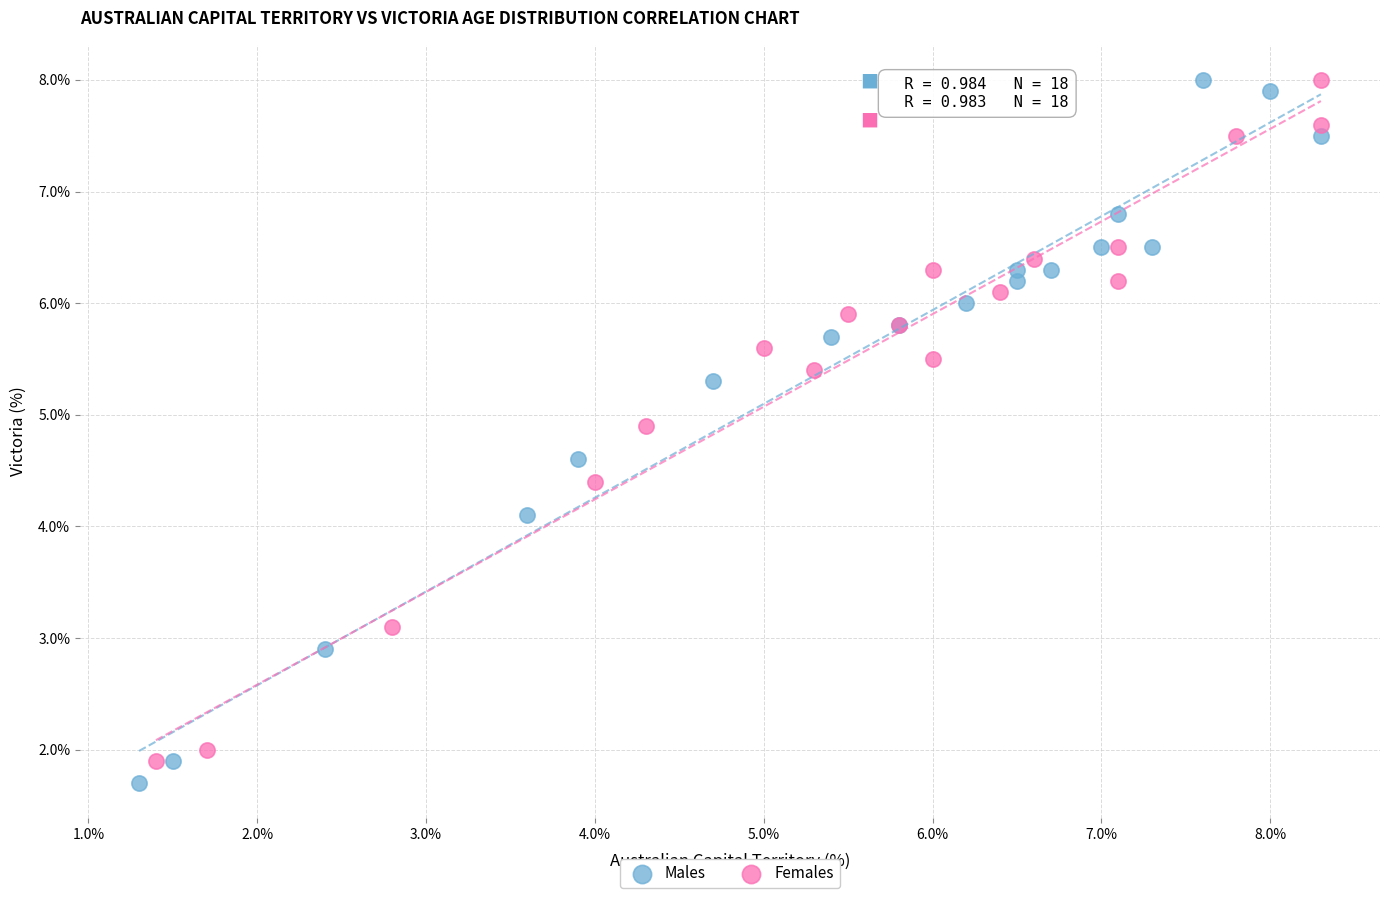

Which series has the widest spread of Y values?

Males